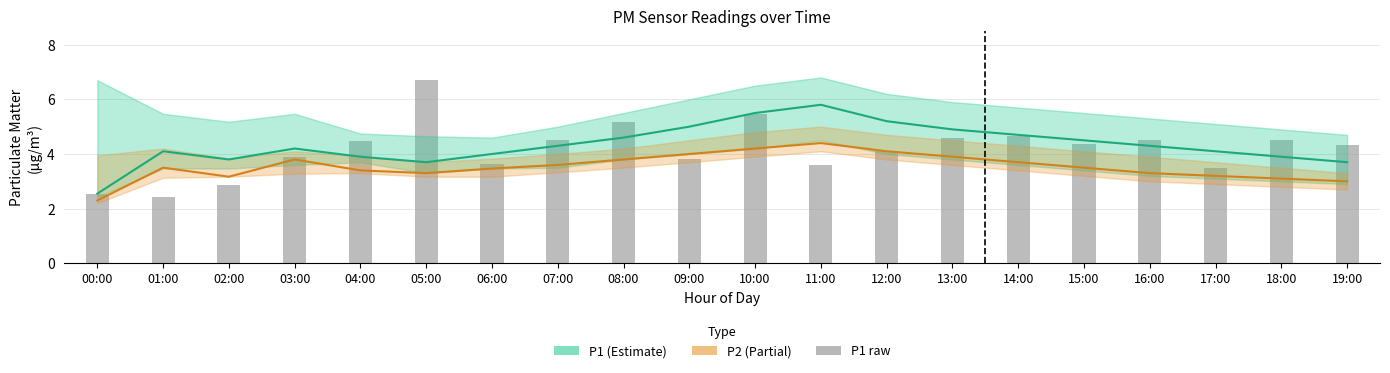

What is the difference between the maximum and minimum values in the P2 series?

2.1